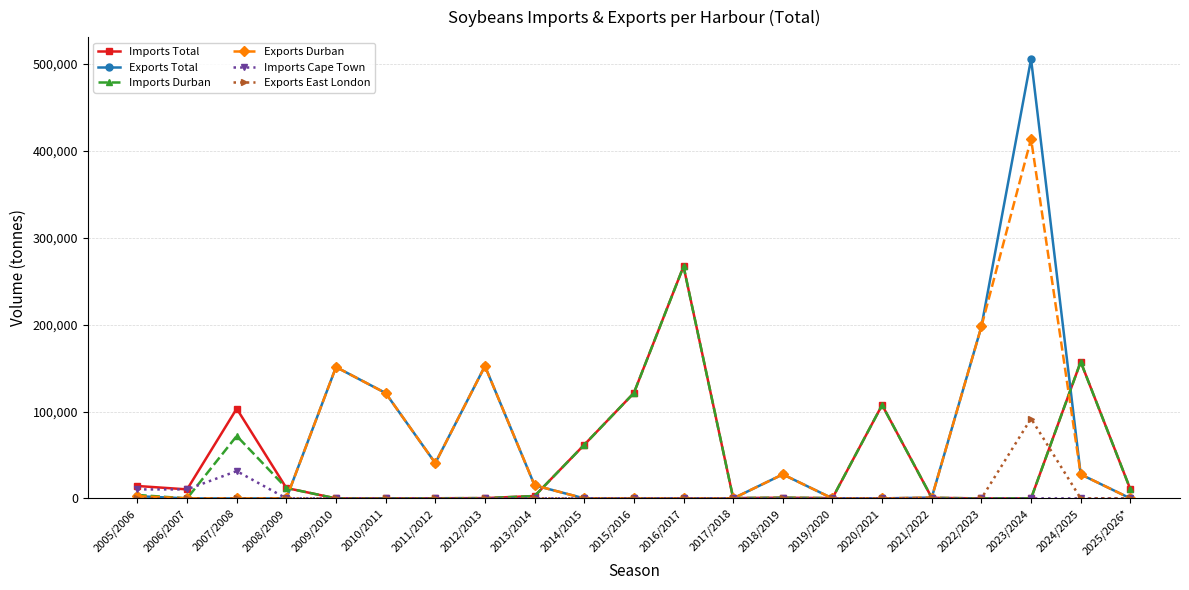

How many distinct data groups are displayed?

6